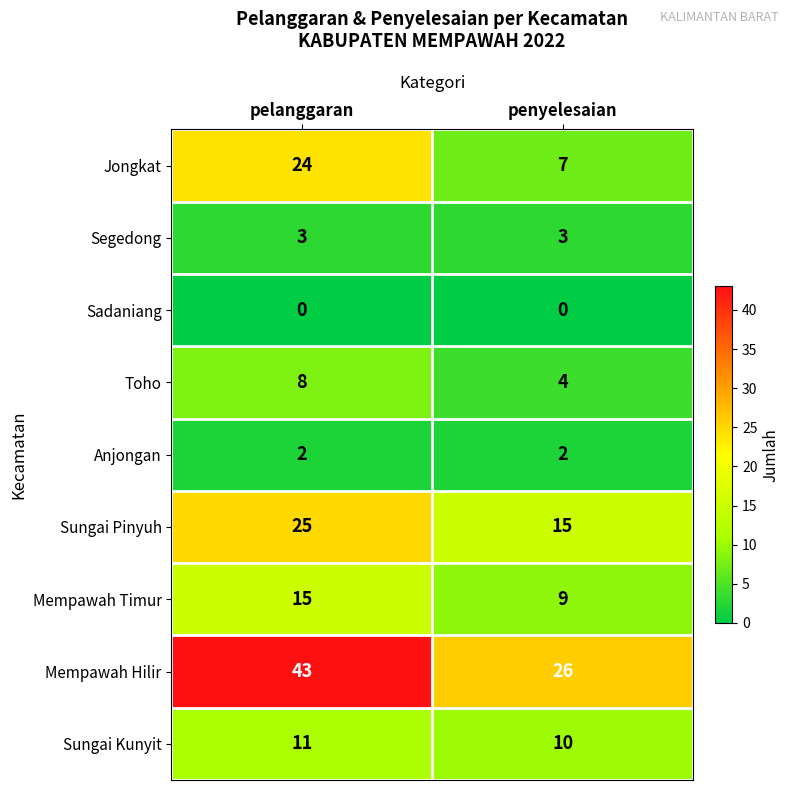

Count the number of categories in the chart.

2